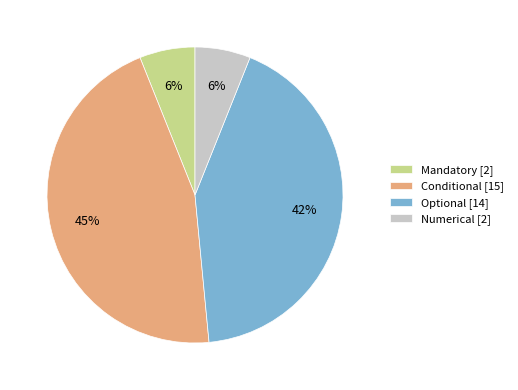

What percentage is the Mandatory [2] slice, to the nearest percent?

6%